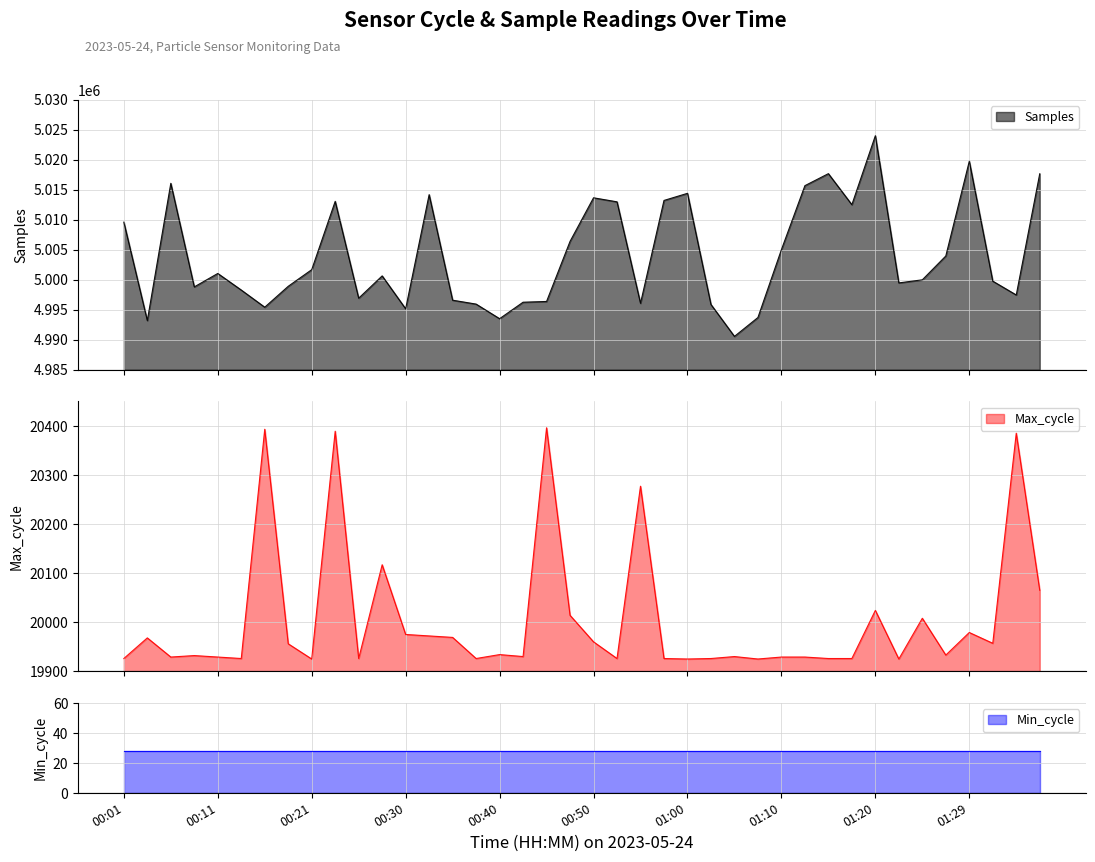

What is the minimum value for Samples?

4990565